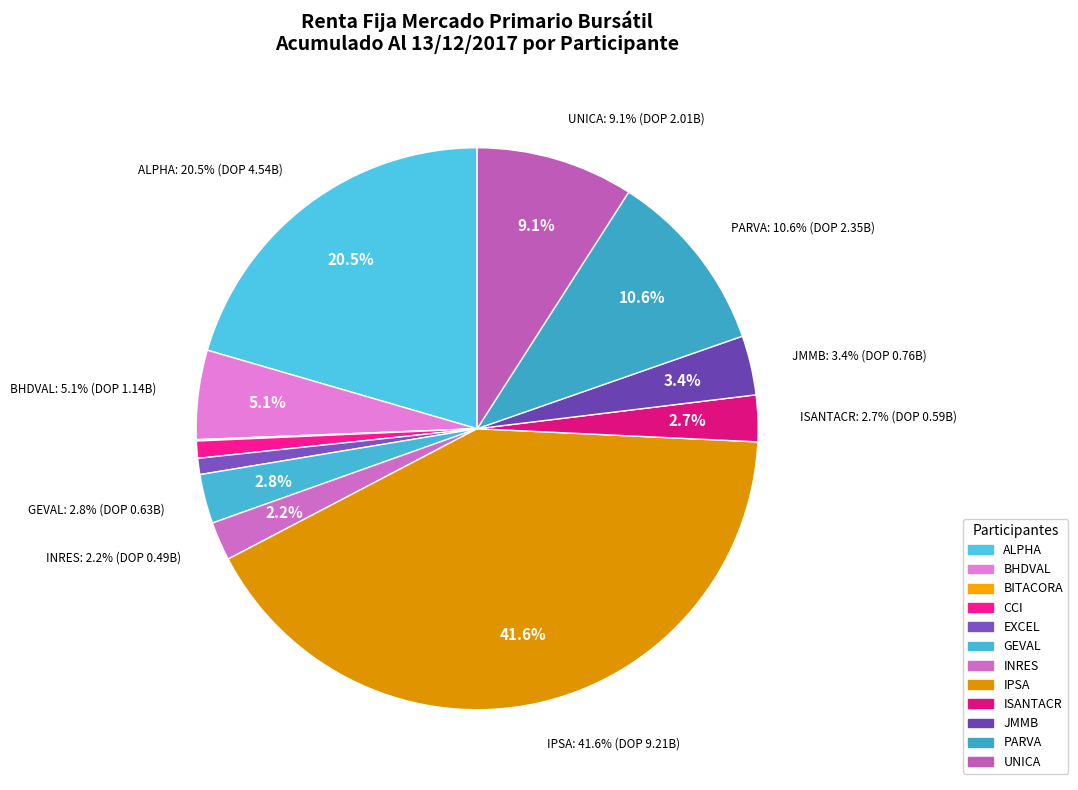

The CCI slice represents 1% of the pie. True or false?

True